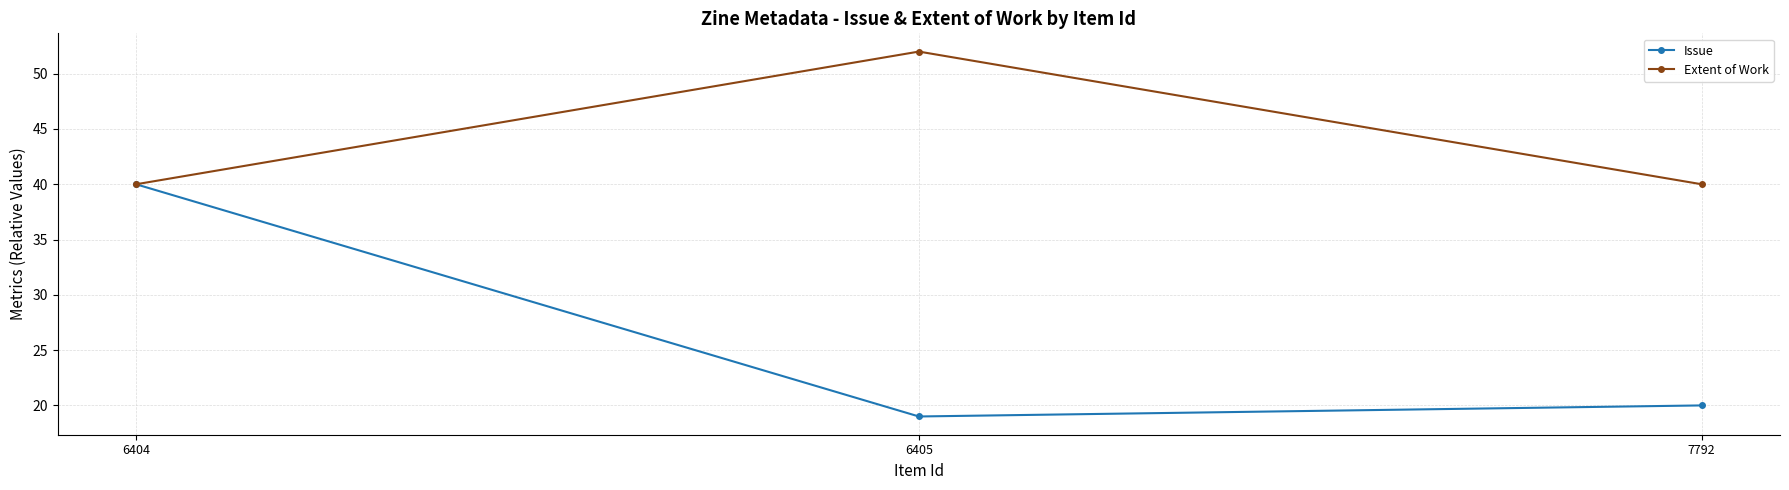

Does the chart display data point markers on the line(s)?

Yes